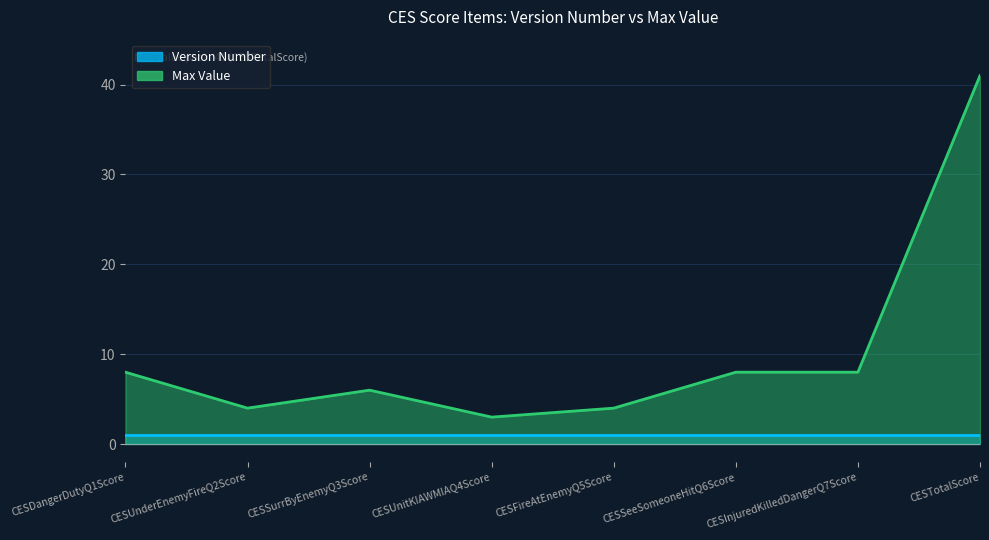

Does the chart display data point markers on the line(s)?

No